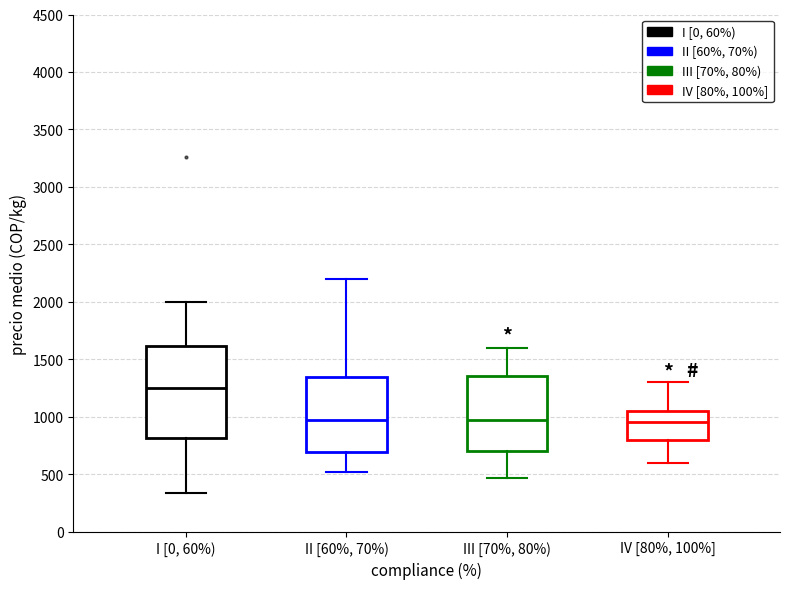

Which box's median line is the highest?

I [0, 60%)